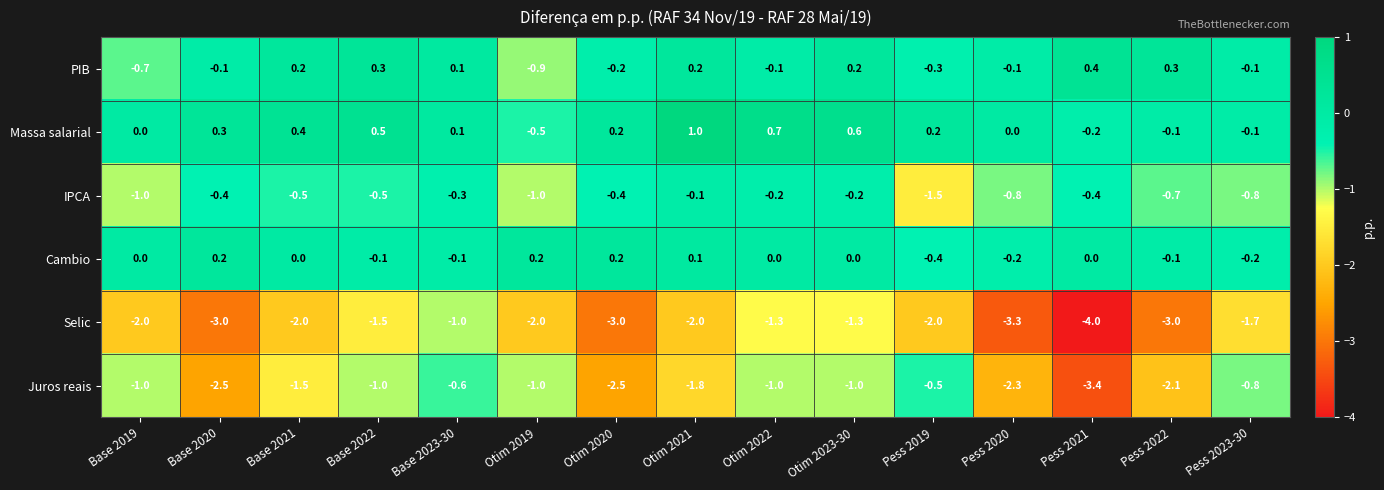

At which category is the sum across all series the highest?

Otim 2023-30